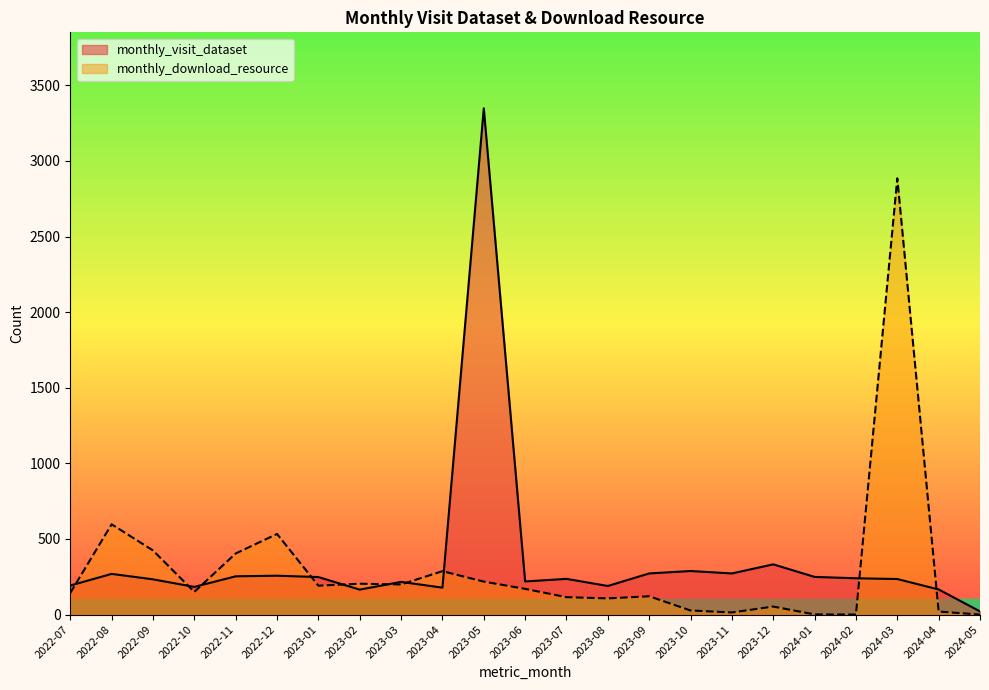

Between 2023-02 and 2023-04, which series saw the biggest shift?

monthly_download_resource